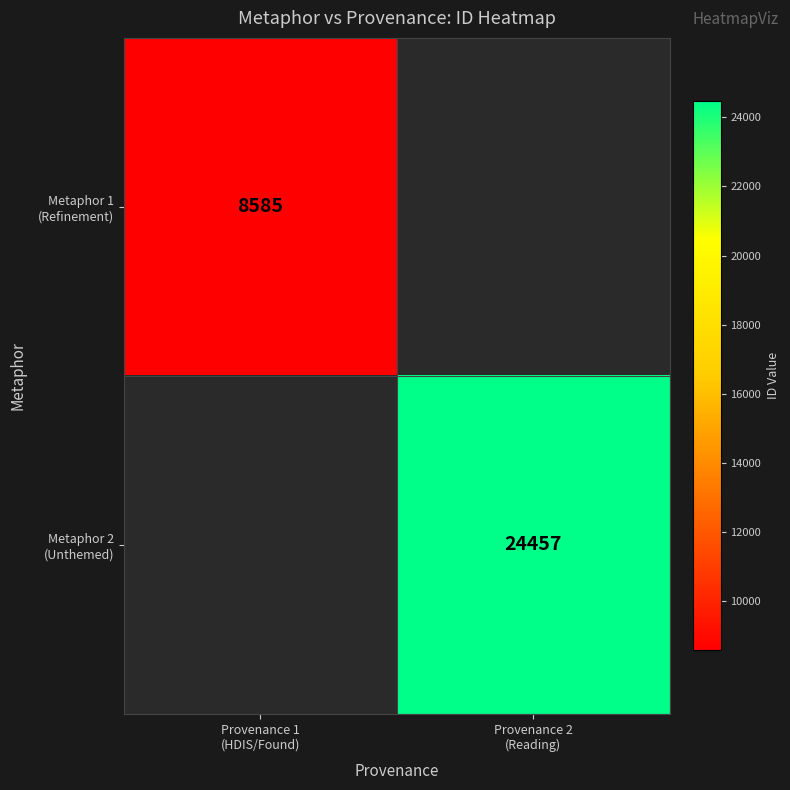

Between Provenance 1
(HDIS/Found) and Provenance 2
(Reading), which is larger?

Provenance 2
(Reading)